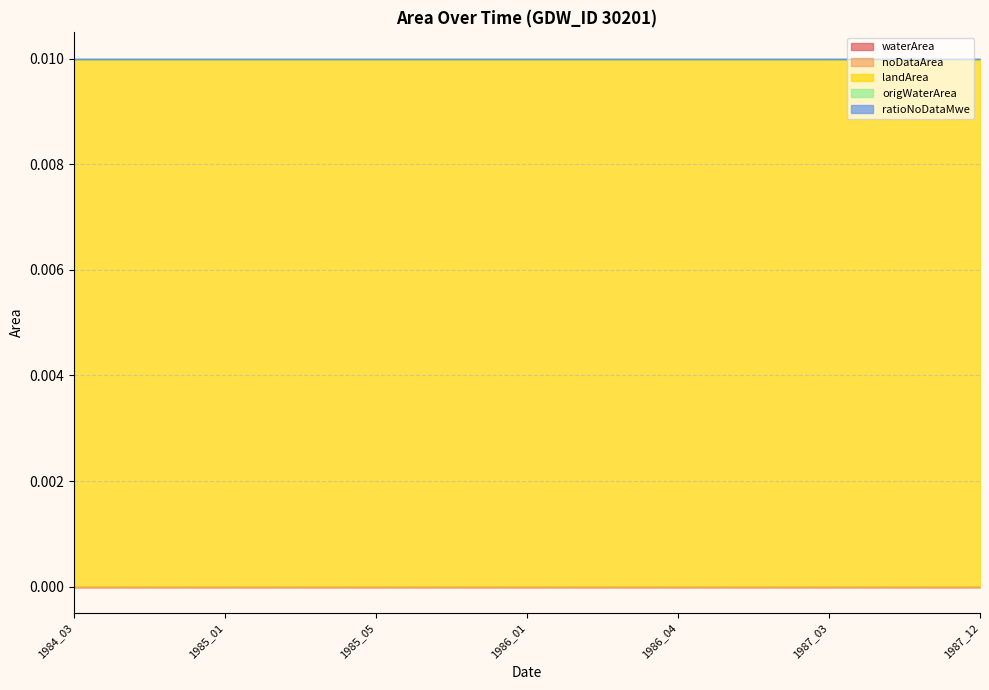

Rank the categories by origWaterArea value from highest to lowest.

1984_03, 1984_05, 1984_10, 1985_01, 1985_03, 1985_04, 1985_05, 1985_10, 1985_11, 1986_01, 1986_02, 1986_03, 1986_04, 1986_08, 1987_02, 1987_03, 1987_06, 1987_09, 1987_12